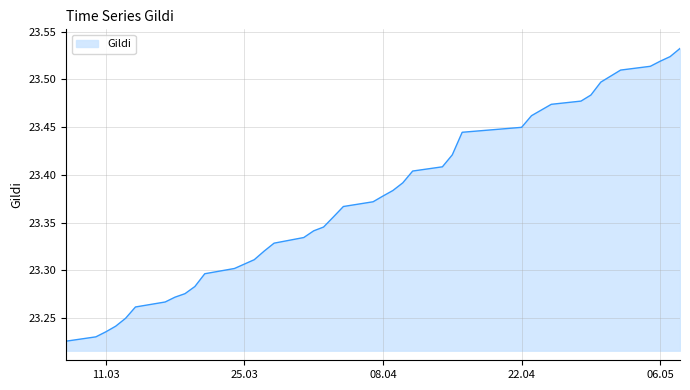

What is the difference between the maximum and minimum values?

0.3